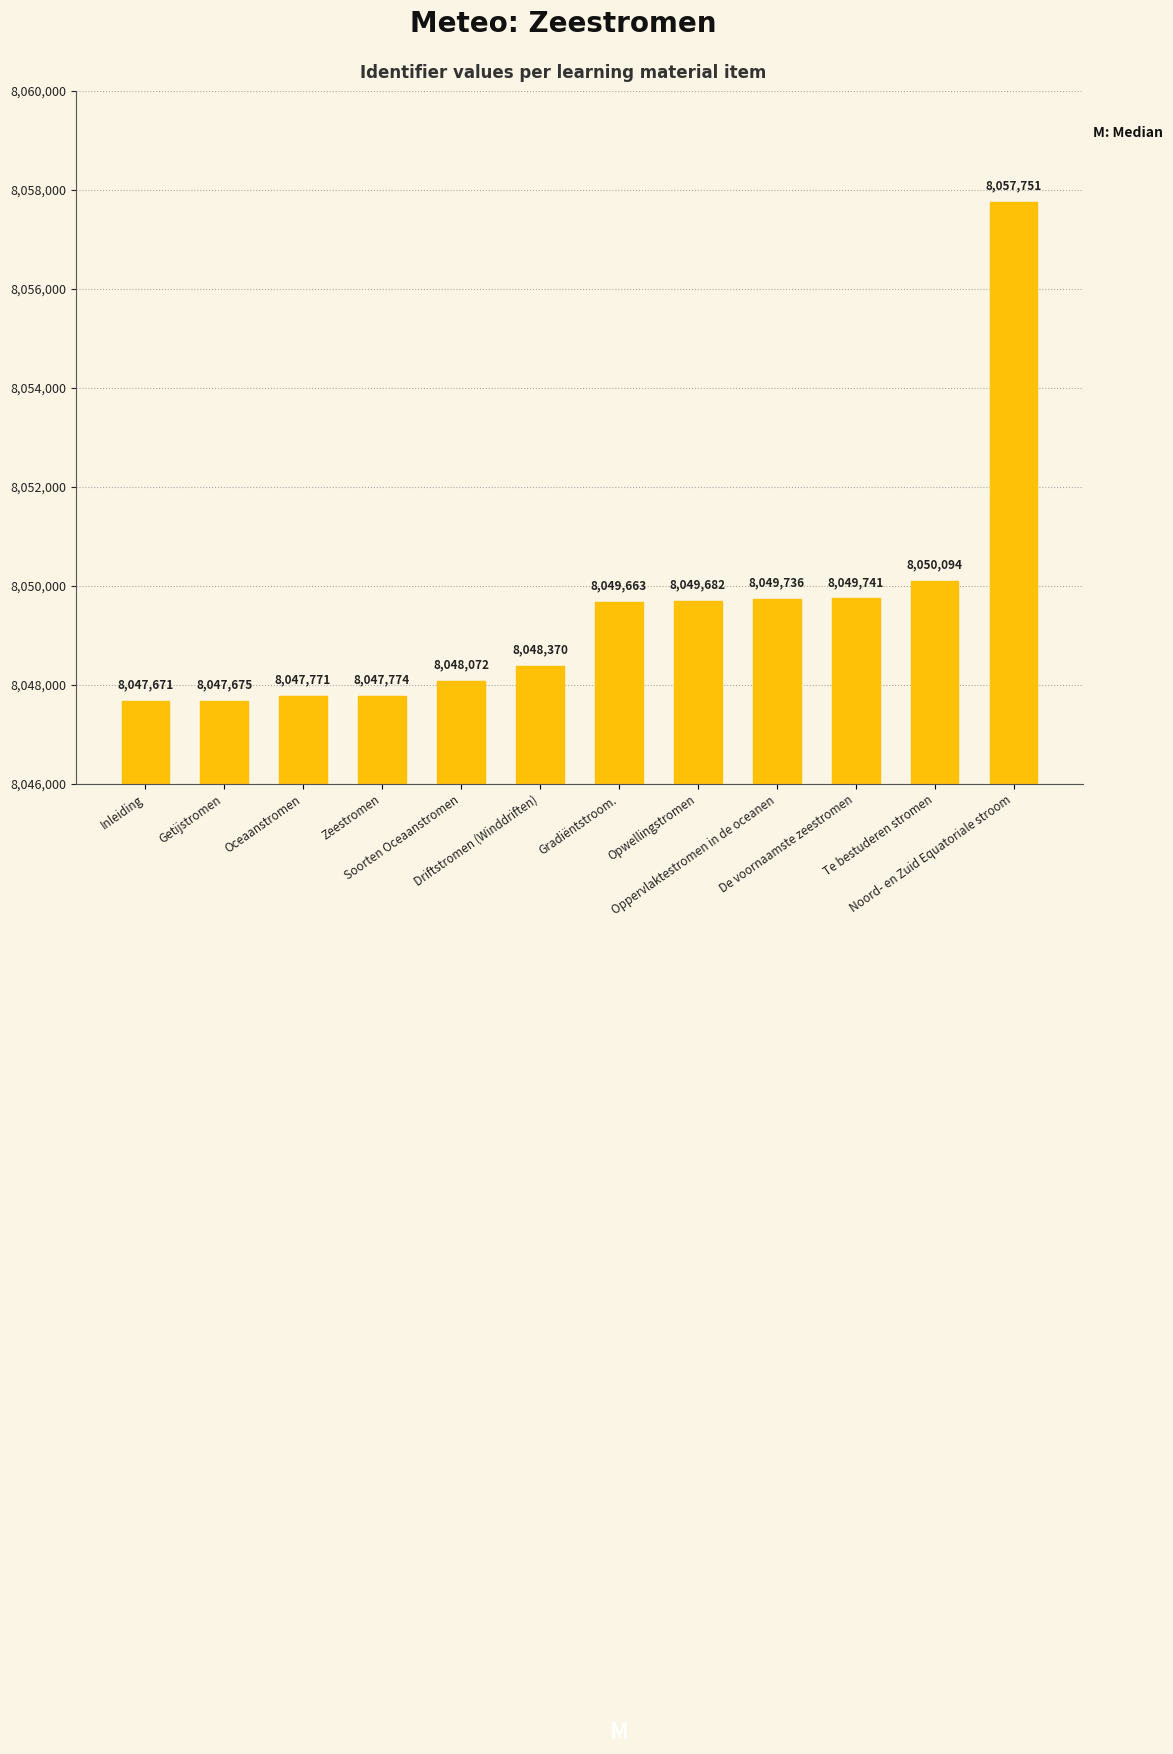

At which category does the chart reach its minimum across all series?

Inleiding